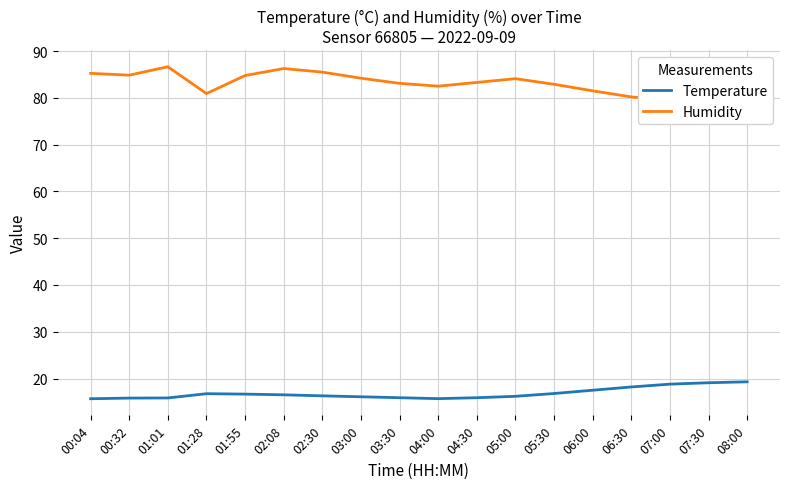

At which label is Humidity closest to 83?

03:30